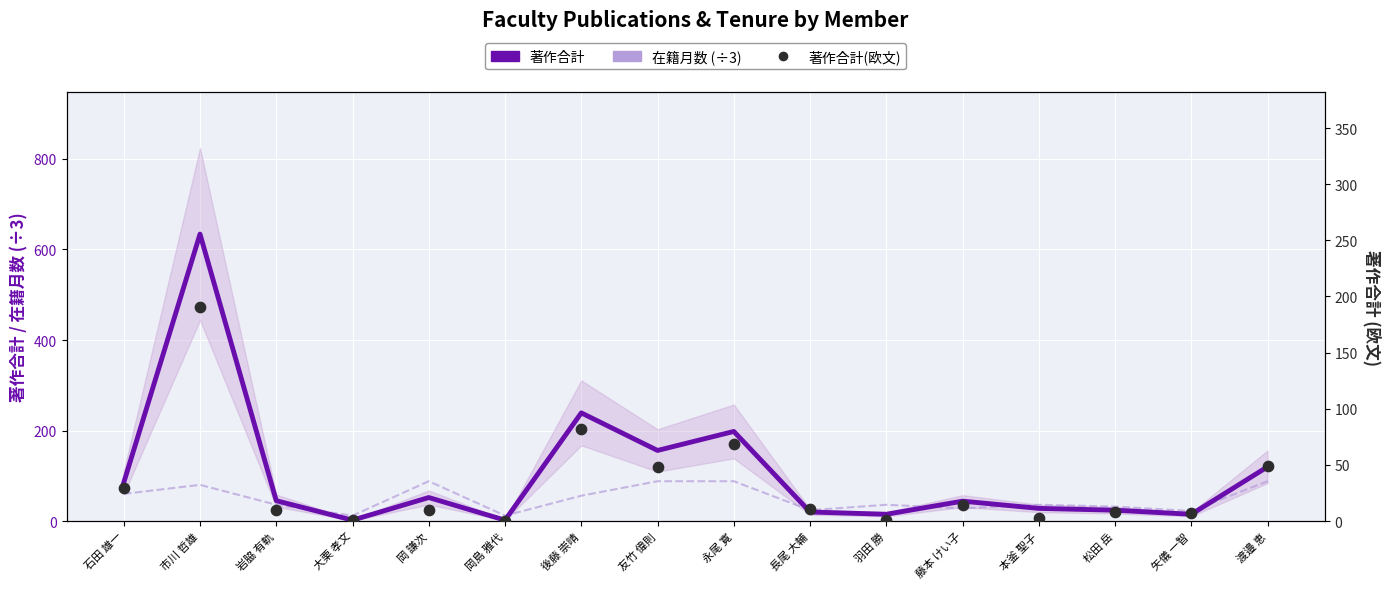

What are all the series names shown in the legend?

著作合計, 在籍月数 (÷3), 著作合計(欧文)